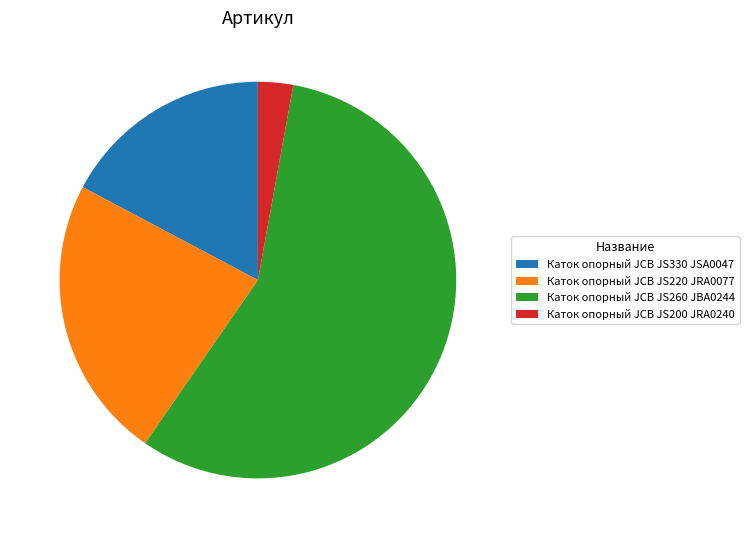

Is the sum of Каток опорный JCB JS330 JSA0047 and Каток опорный JCB JS260 JBA0244 greater than half?

Yes